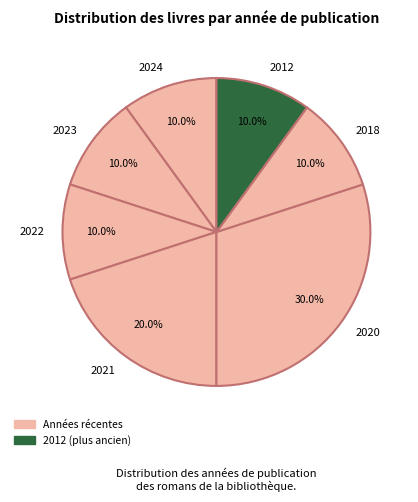

How many segments does this pie chart have?

7